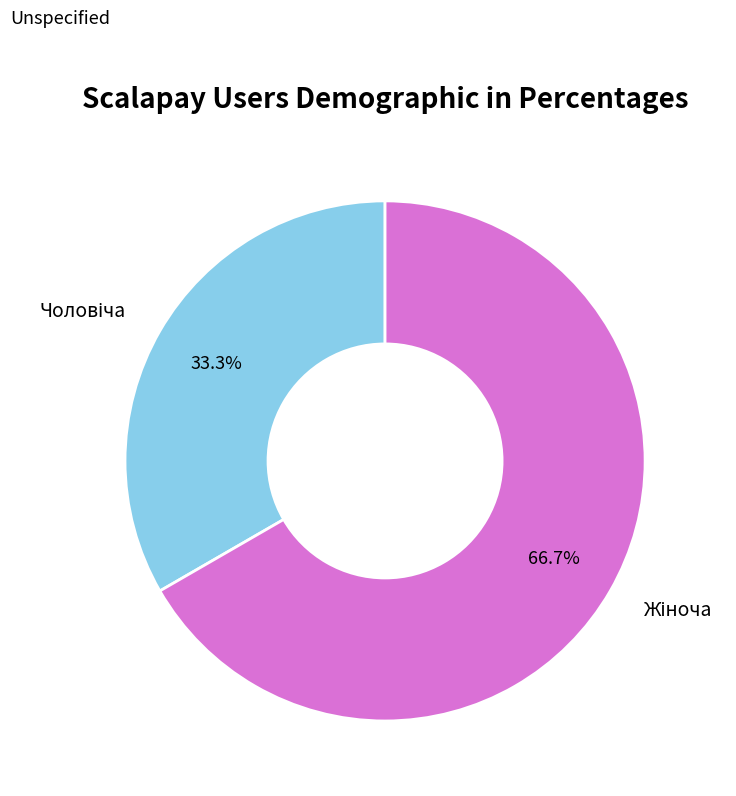

Is there a majority slice in this chart?

Yes